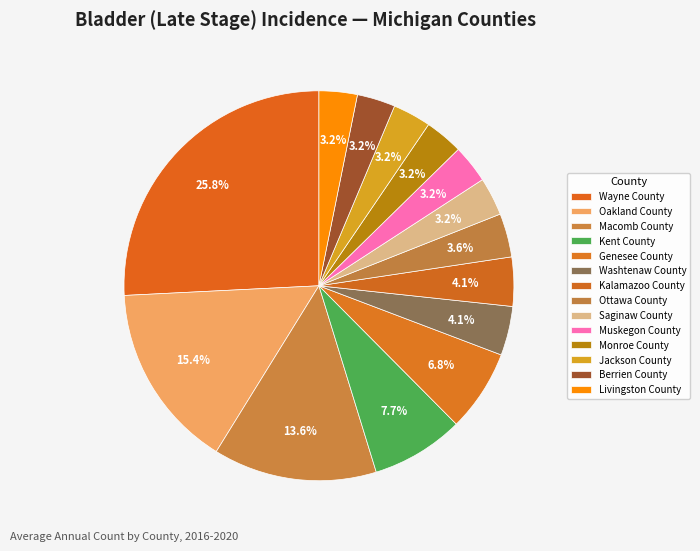

How many slices are in this pie chart?

14